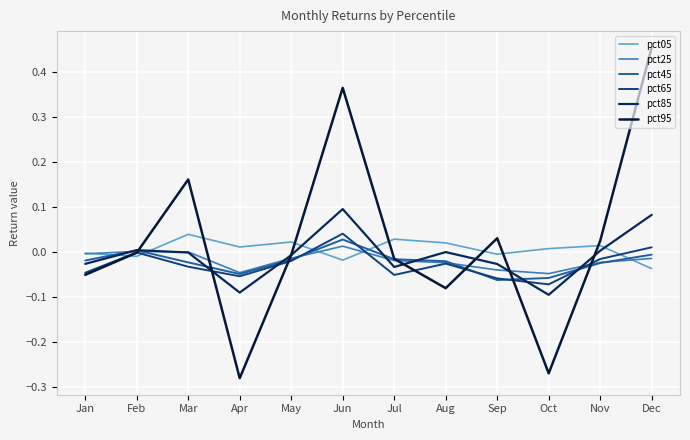

Which category has the highest value in the pct65 series?

Jun